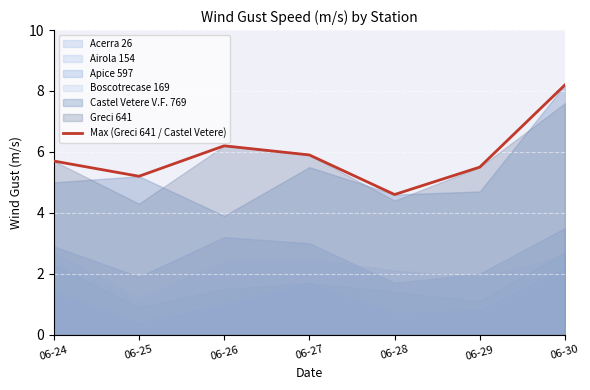

What is the value of the 4th point from the left?

5.9